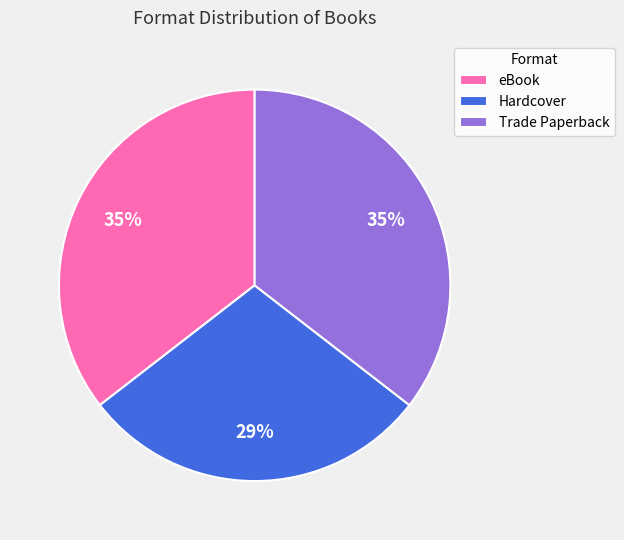

Which category has the smallest portion of the pie?

Hardcover